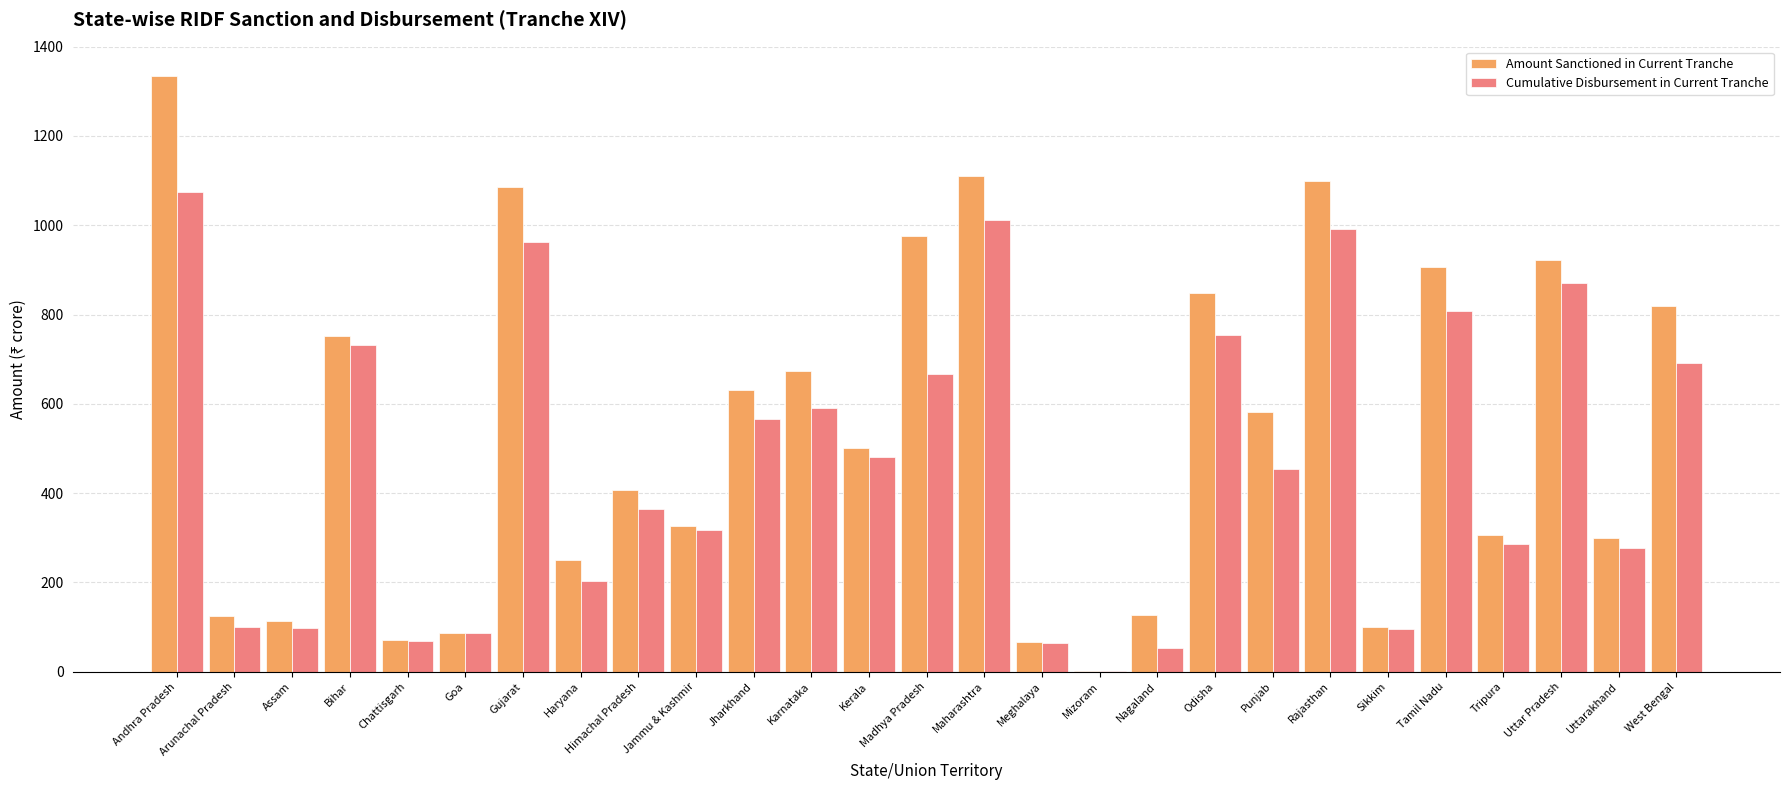

Which category has the highest value across all series?

Andhra Pradesh